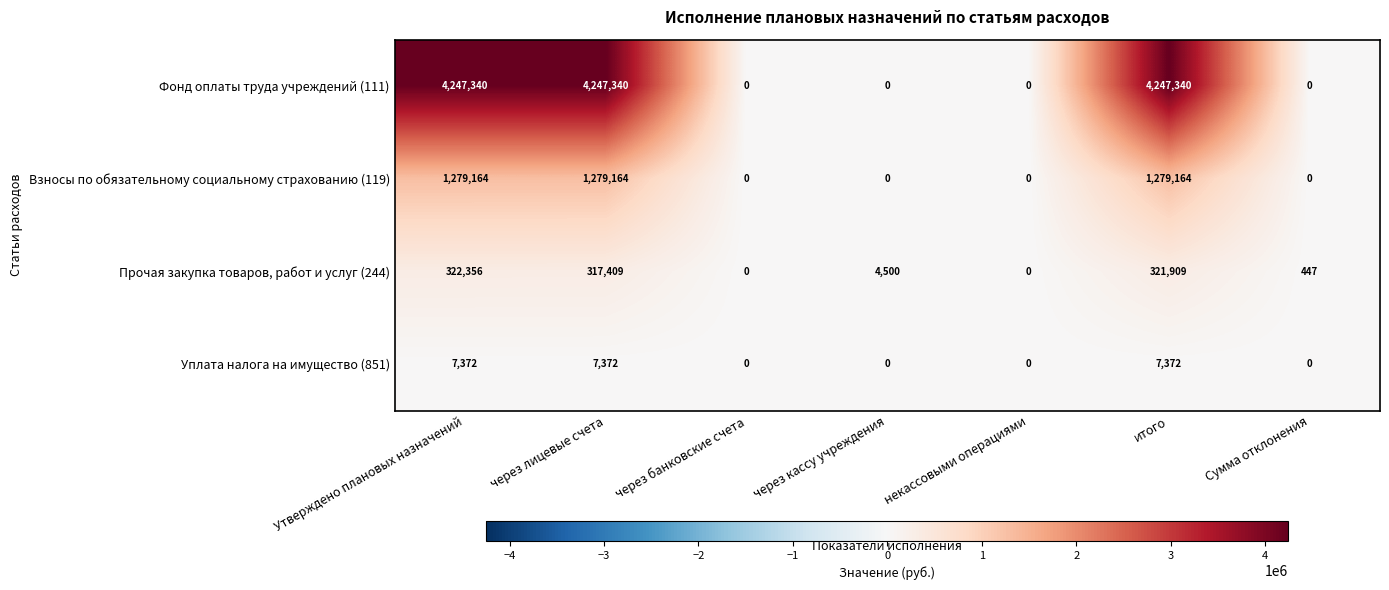

Which series has the largest range (max minus min)?

Фонд оплаты труда учреждений (111)